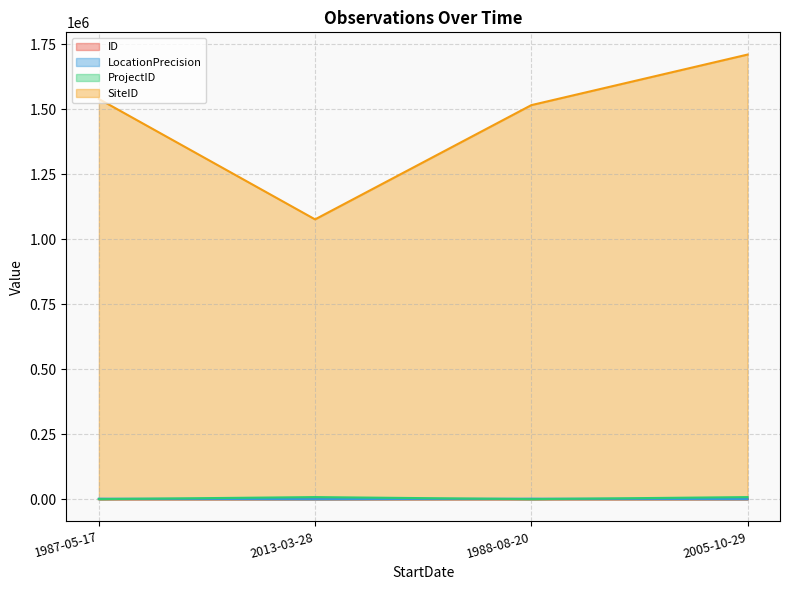

How many lines are shown in the chart?

4